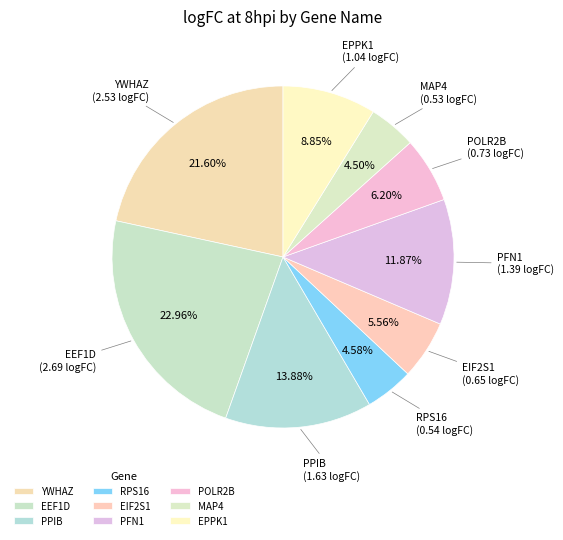

Which has a higher value, RPS16 or PPIB?

PPIB